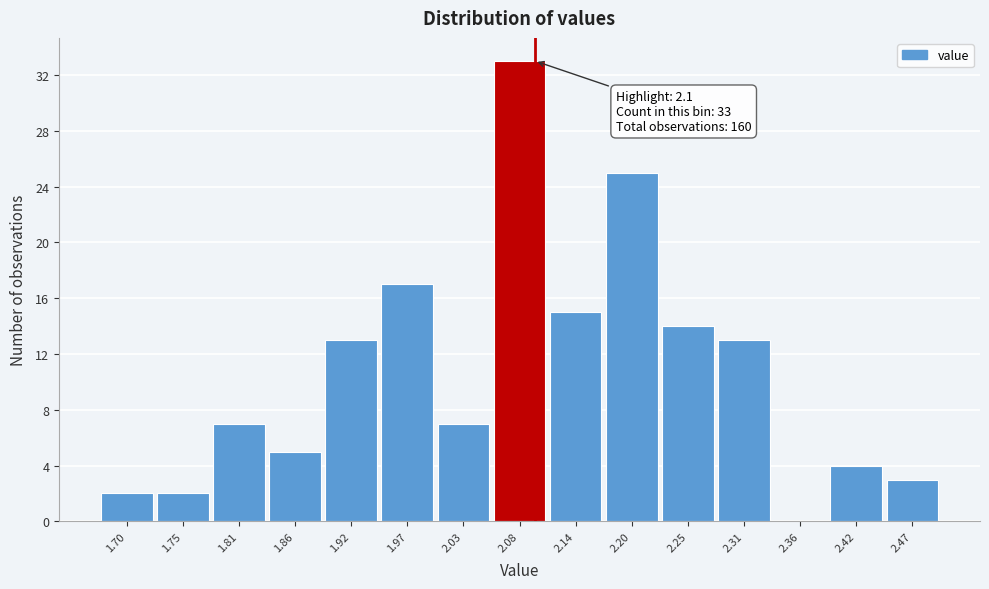

Over which range of the x-axis is the bar tallest?

2.06 to 2.11